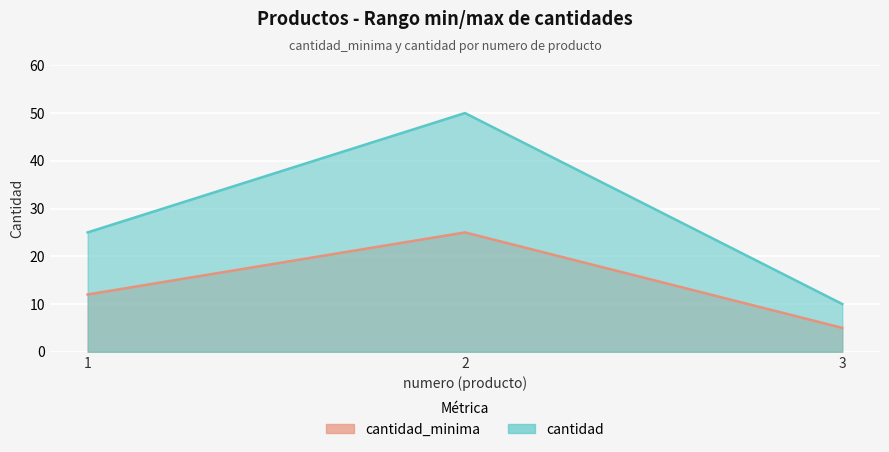

Reading left to right, transcribe all the data shown in this chart.

cantidad_minima: 1=12	2=25	3=5
cantidad: 1=25	2=50	3=10